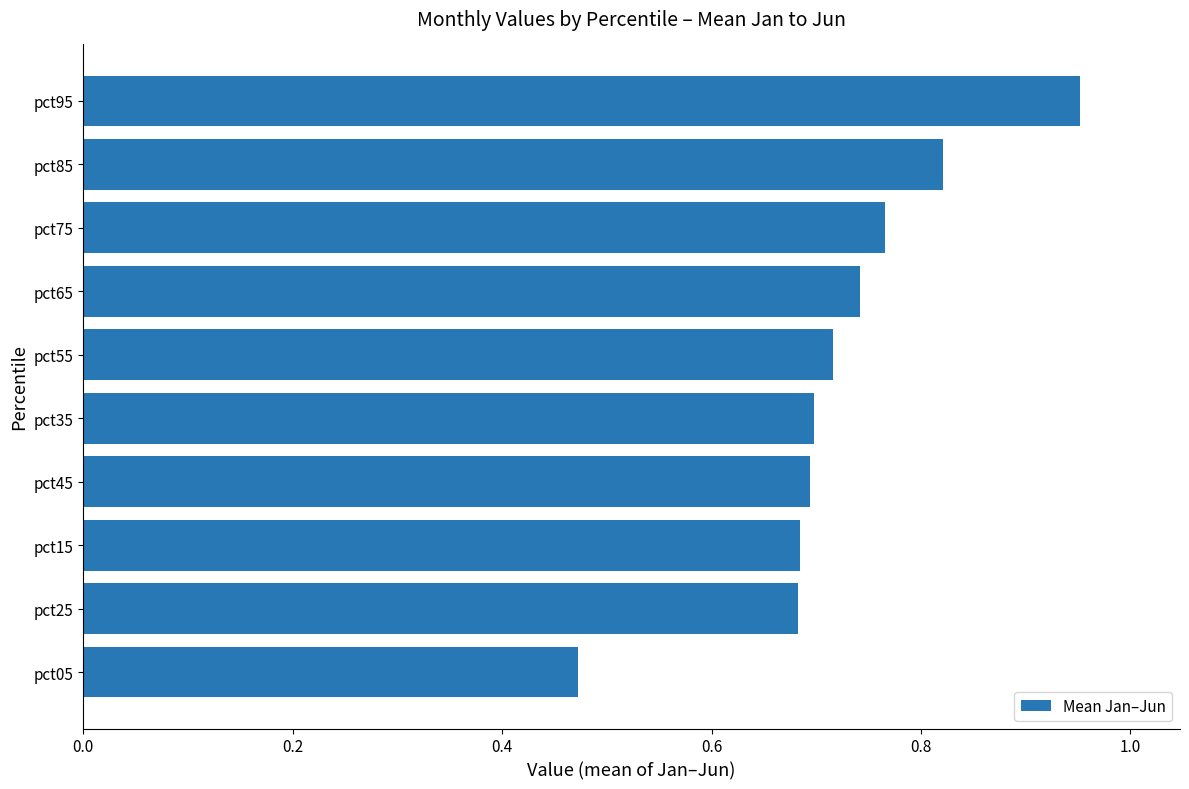

What is the sum of the values at pct25 and pct55?

1.4